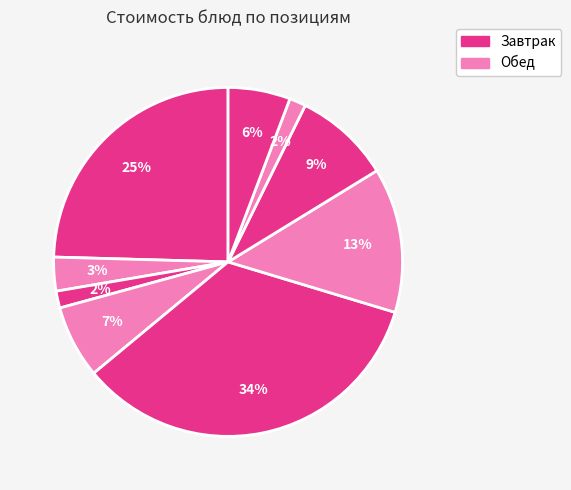

Which category has the smallest portion of the pie?

пшеничный хлеб (обед)